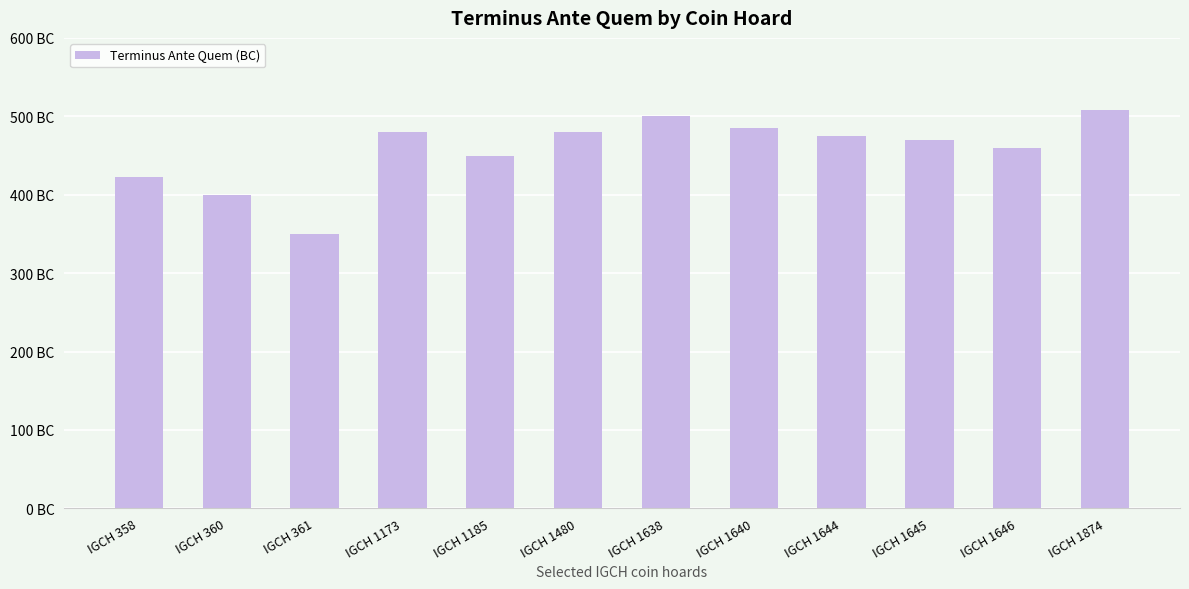

Reading left to right, transcribe all the data shown in this chart.

423	400	350	480	450	480	500	485	475	470	460	508